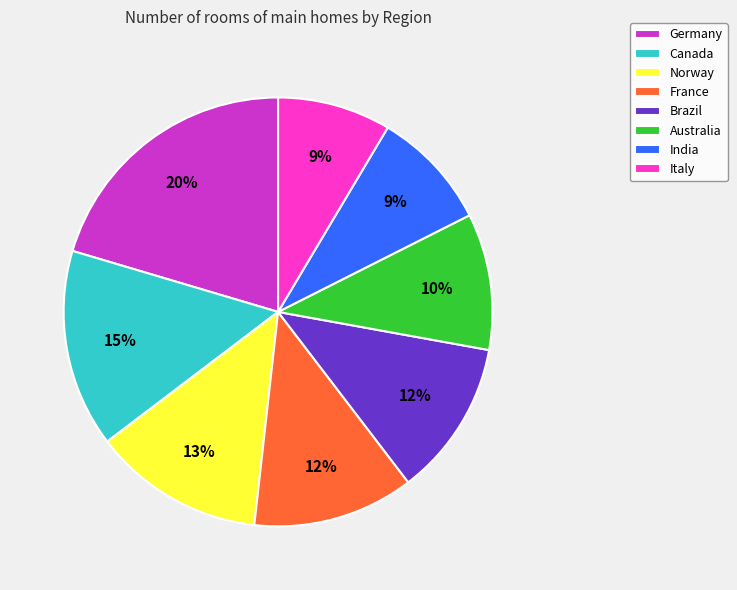

To the nearest percent, what percentage of the pie is Australia?

10%